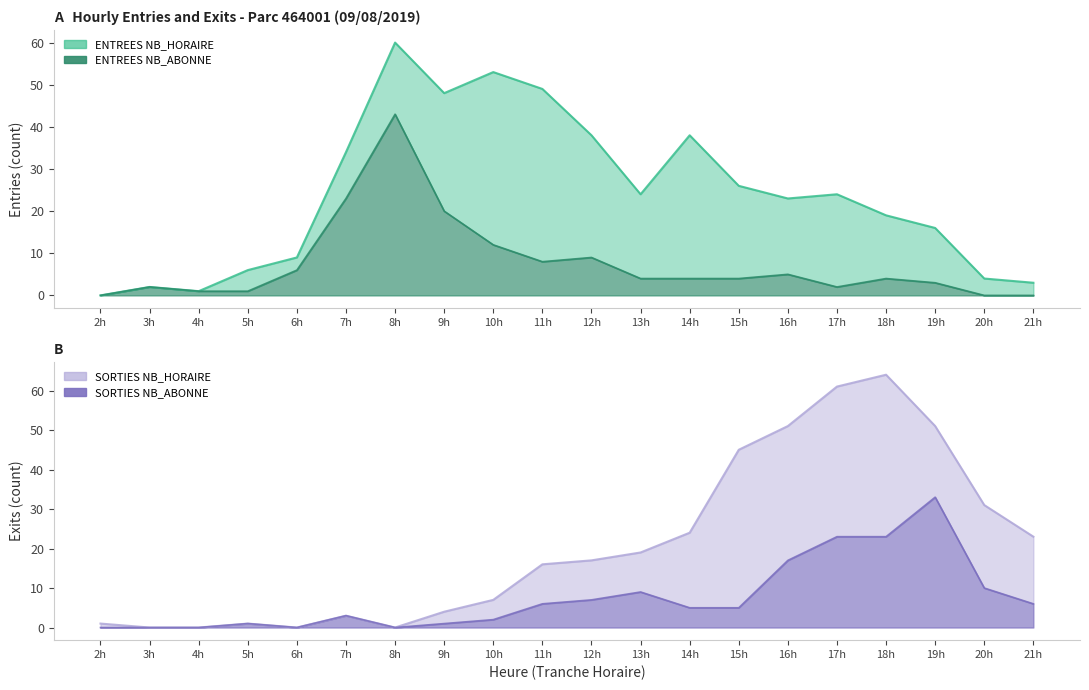

Rank the categories by SORTIES_NB_ABONNE value from highest to lowest.

19h, 17h, 18h, 16h, 20h, 13h, 12h, 11h, 21h, 14h, 15h, 7h, 10h, 5h, 9h, 2h, 3h, 4h, 6h, 8h